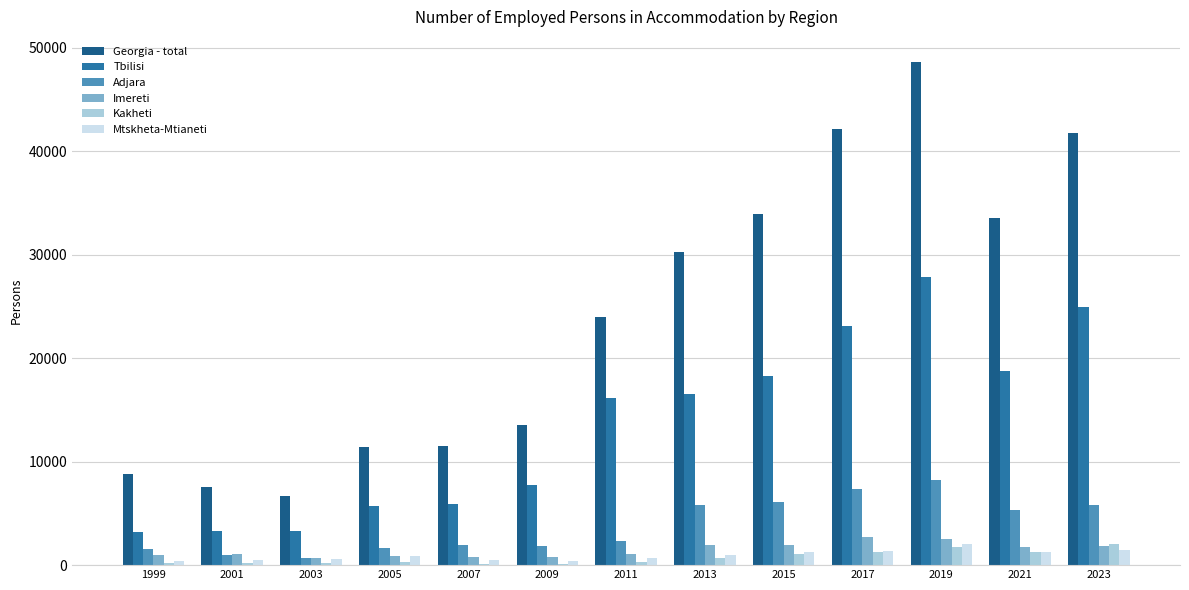

Between 2011 and 2023, which series saw the biggest shift?

Georgia - total